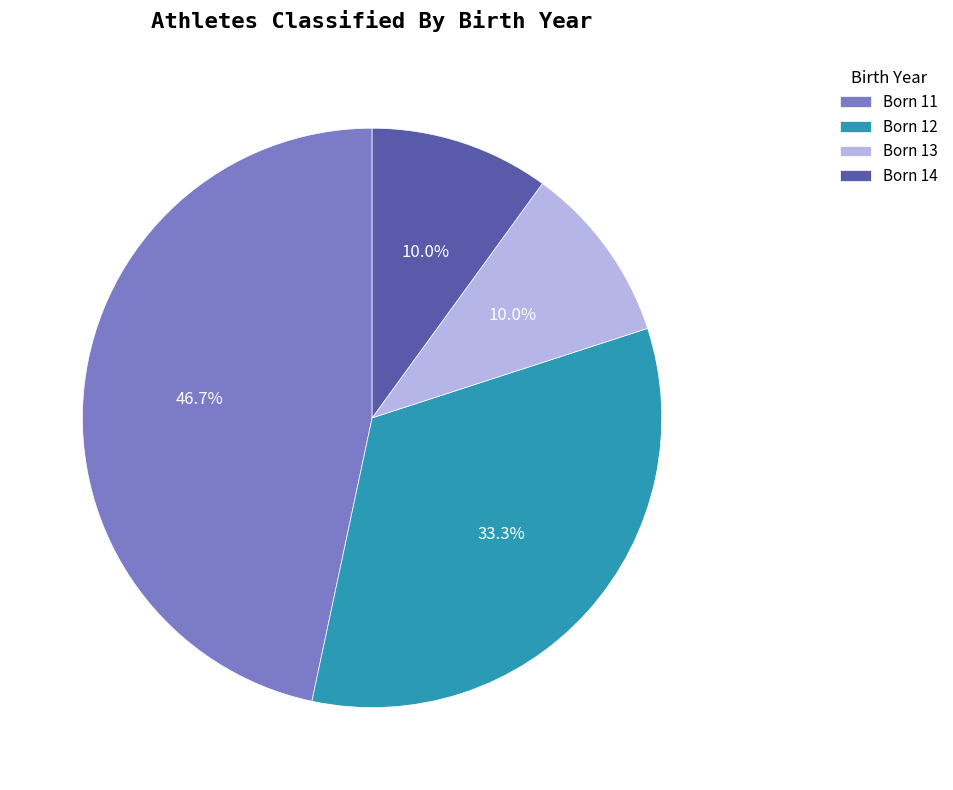

Which slice is the largest?

Born 11